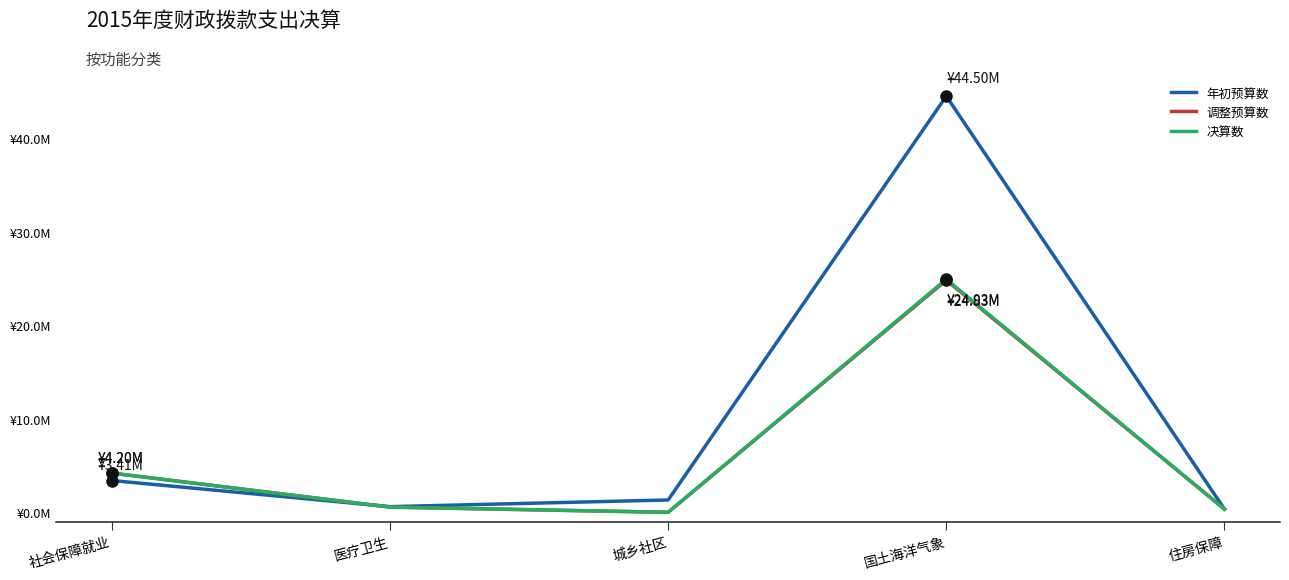

What is the sum of the 调整预算数 values at 城乡社区 and 住房保障?

0.4